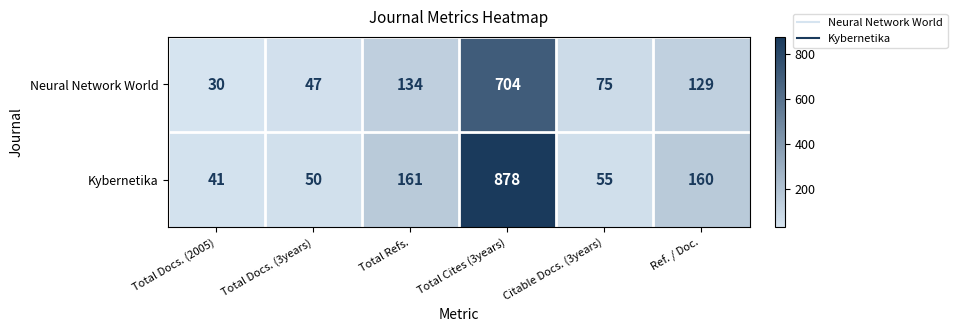

What value does the Neural Network World series have at Total Cites (3years), to the nearest 10?

700